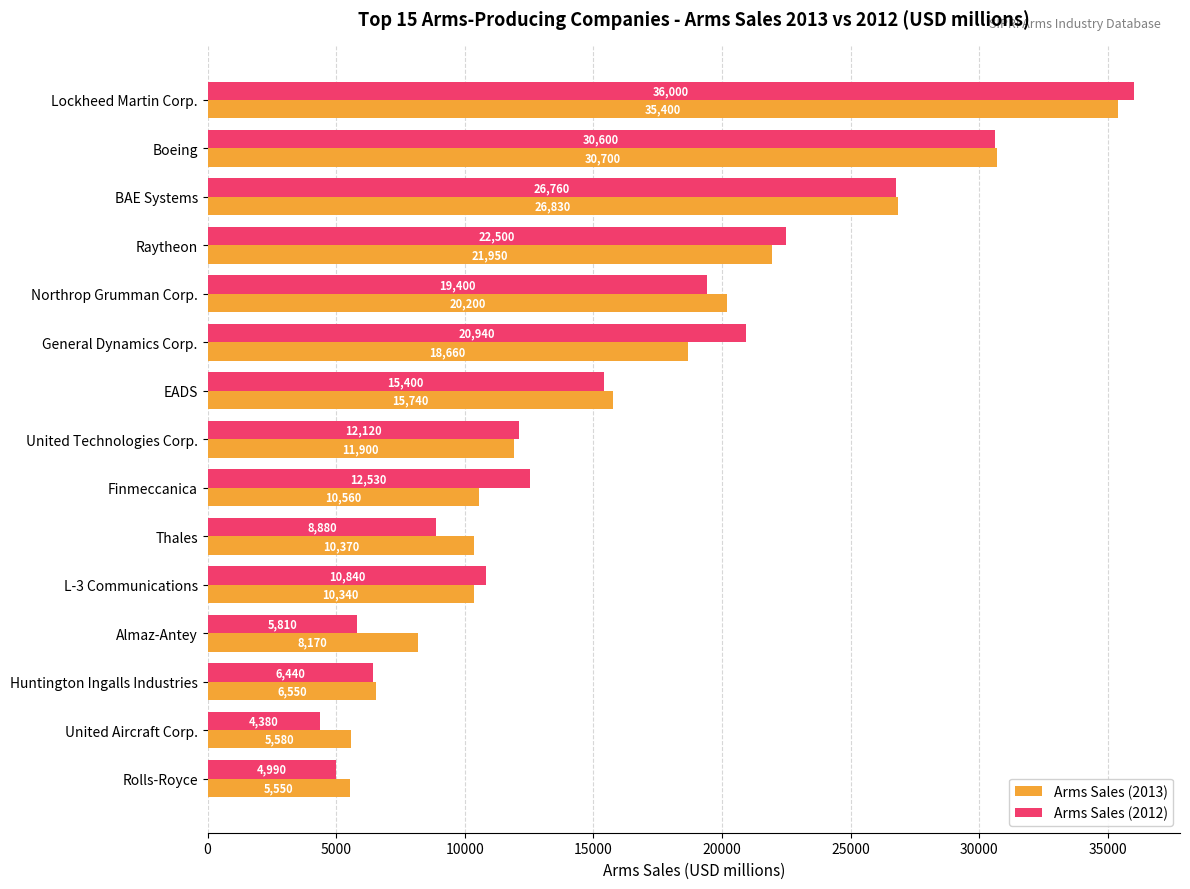

Which series has the largest total across all categories?

Arms Sales (2013)